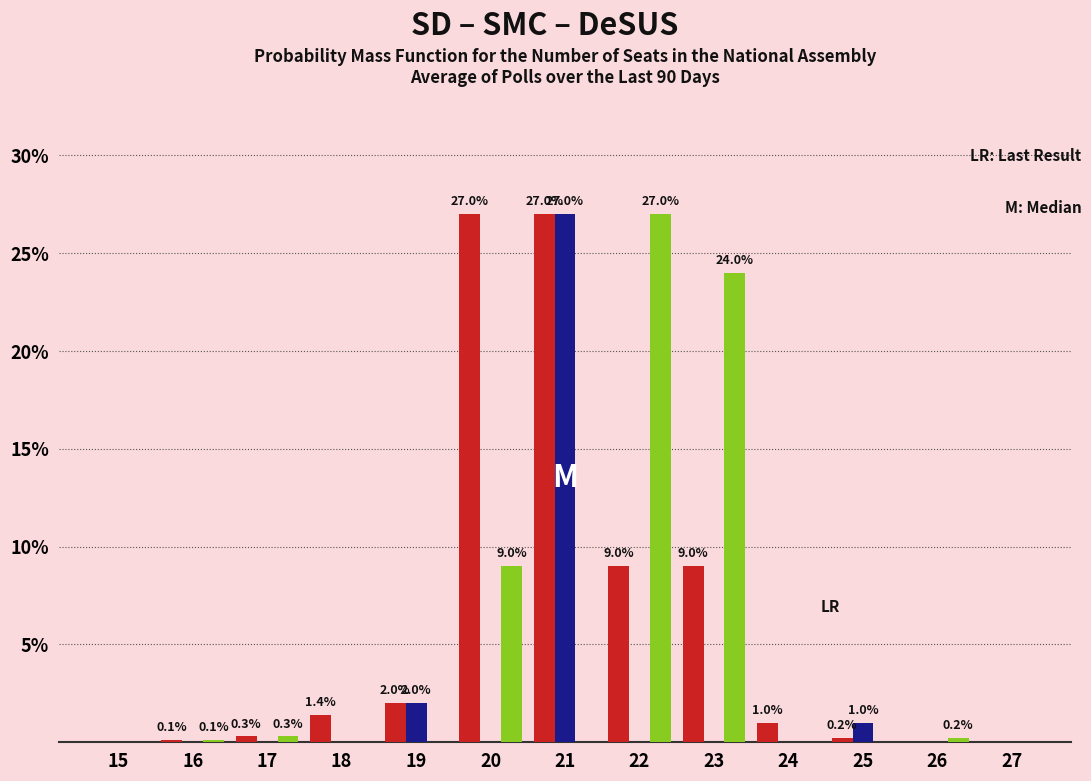

At which category is the sum across all series the highest?

21